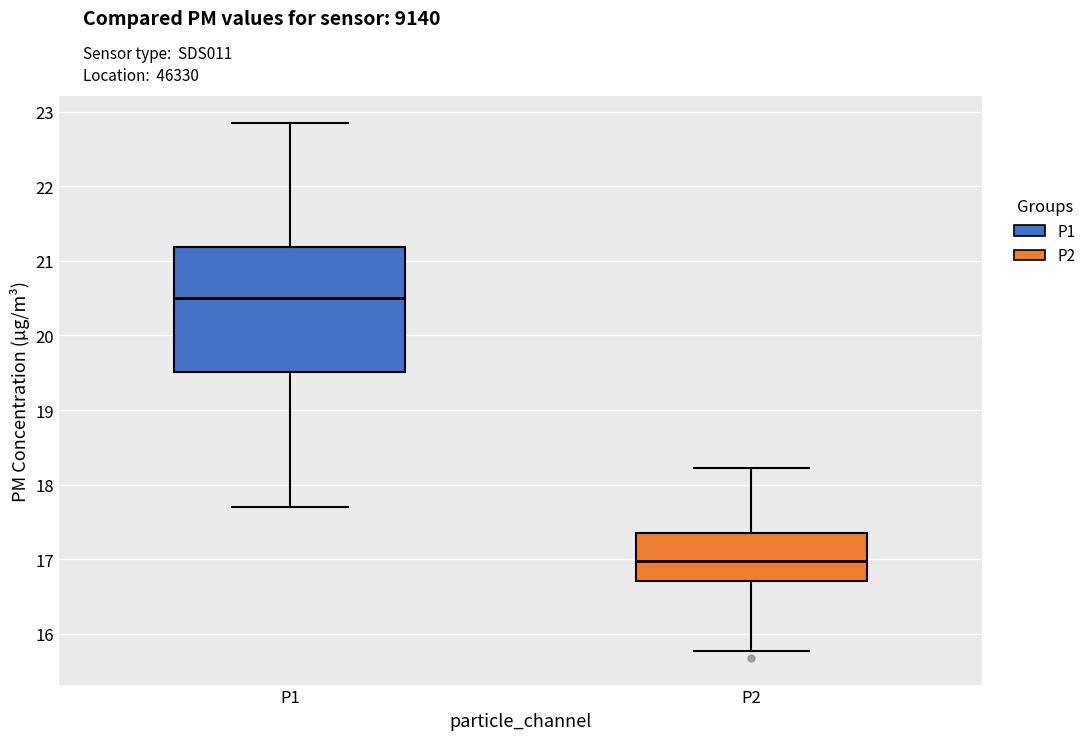

Where does the upper whisker of the box for P1 end on the y-axis? The values are not printed on the chart, so give them approximately, as read against the axis.

22.9